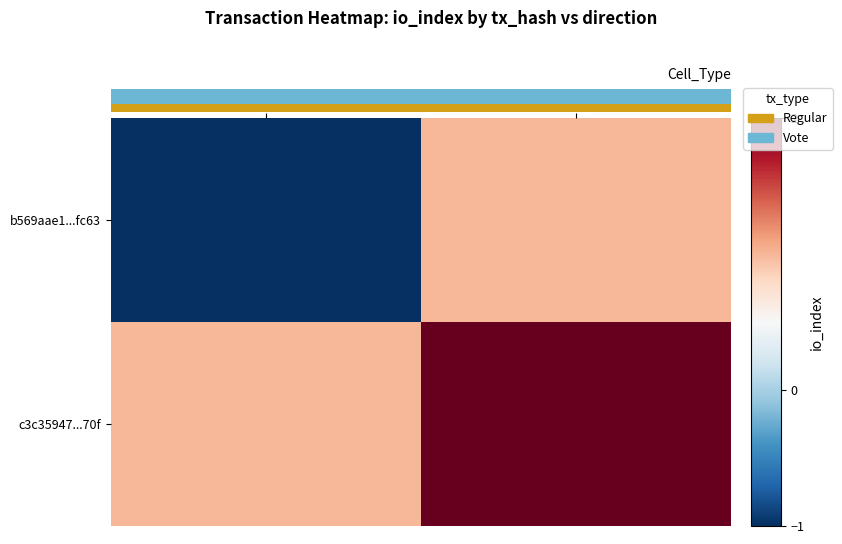

Is the value of b569aae1...fc63 at direction=1 greater than the value of c3c35947...70f at direction=-1?

No